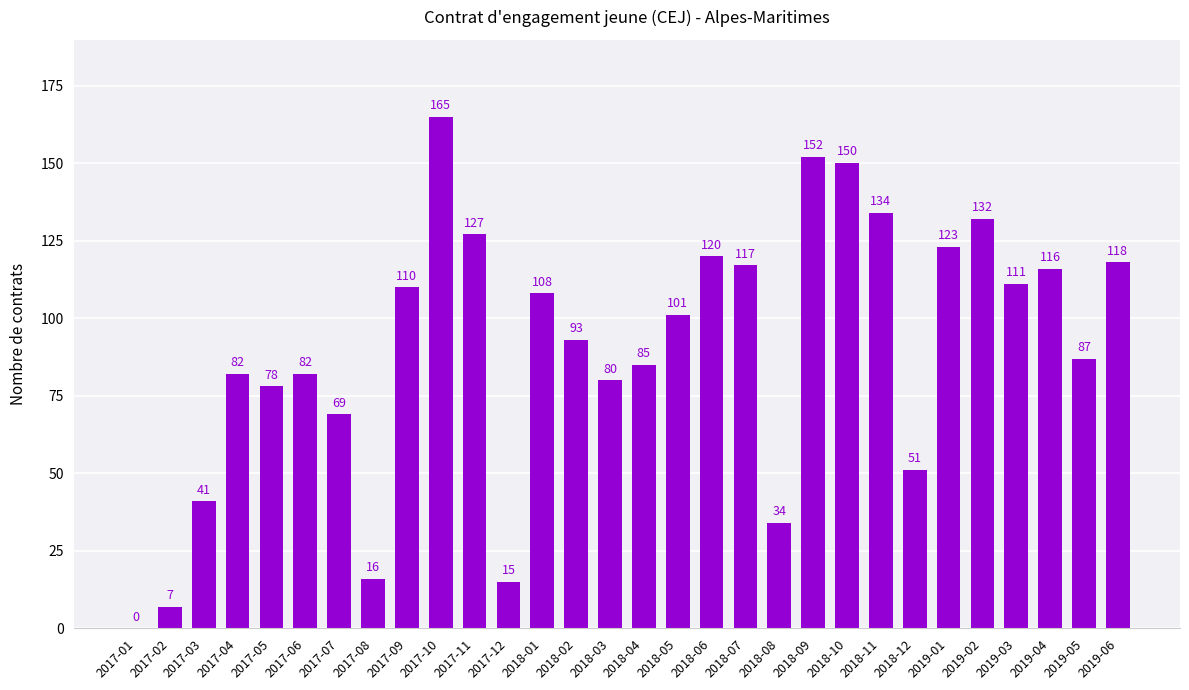

Read the value at 2018-12, to the nearest 5.

50